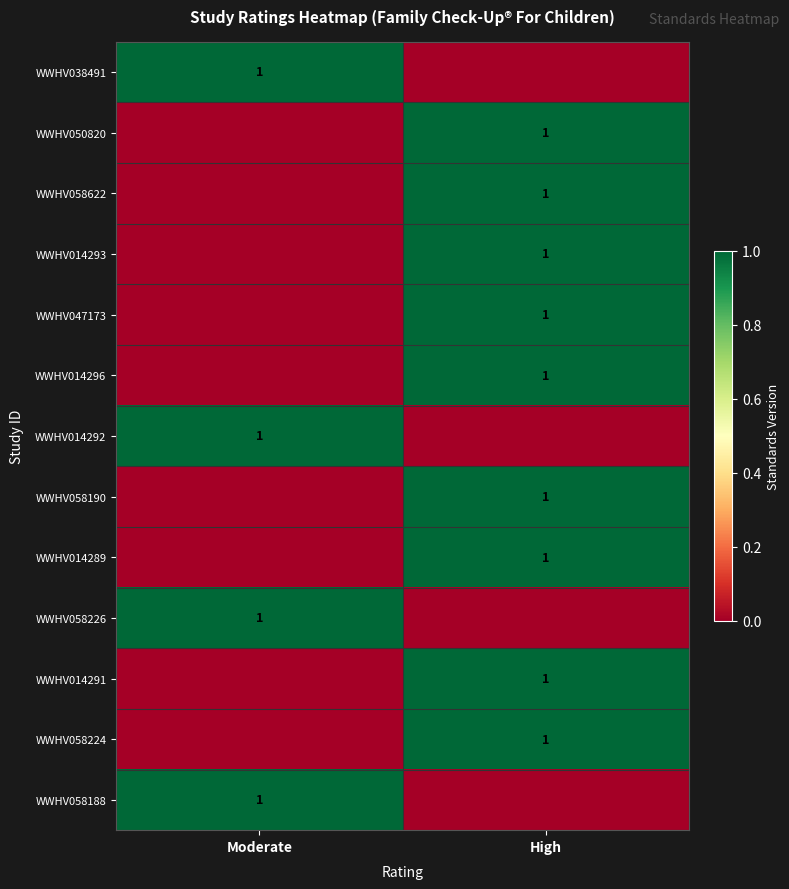

The value of WWHV038491 at Moderate is 1. True or false?

True